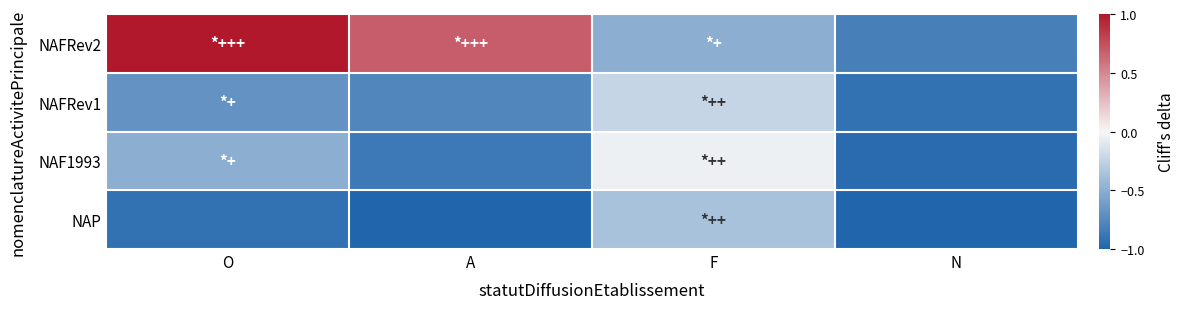

Reading left to right, list all the values displayed in this chart.

NAFRev2: O=1.0	A=0.7	F=-0.5	N=-0.8
NAFRev1: O=-0.7	A=-0.8	F=-0.2	N=-0.9
NAF1993: O=-0.5	A=-0.9	F=-0.0	N=-1.0
NAP: O=-0.9	A=-1.0	F=-0.4	N=-1.0